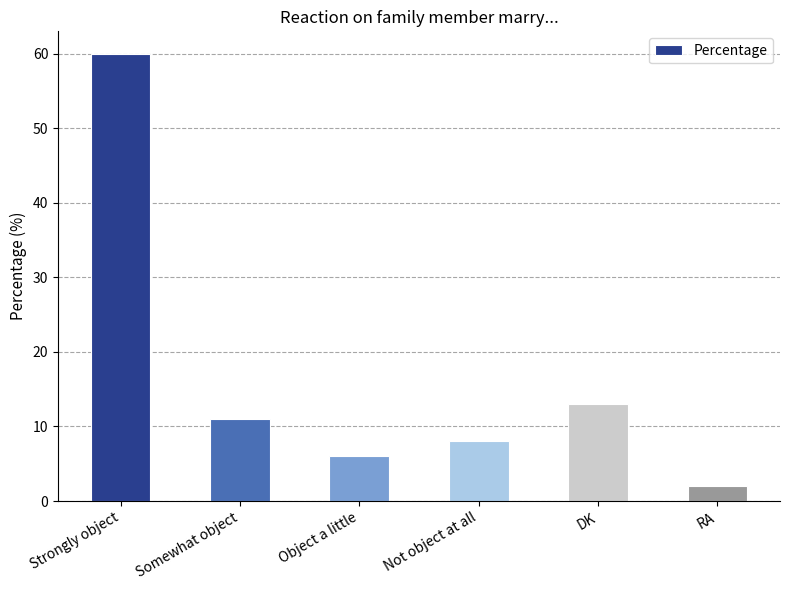

Reading left to right, extract all data points from this chart.

Strongly object=60	Somewhat object=11	Object a little=6	Not object at all=8	DK=13	RA=2